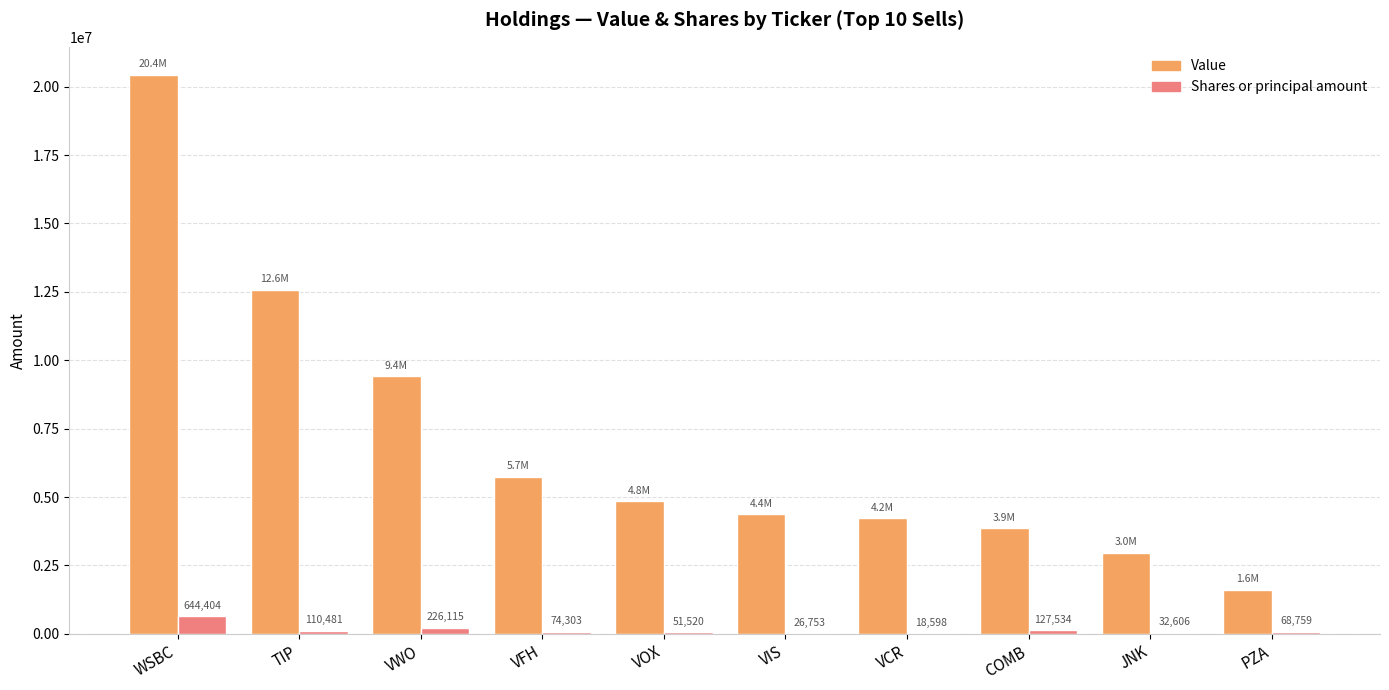

What is the sum of all Value values?

70048000